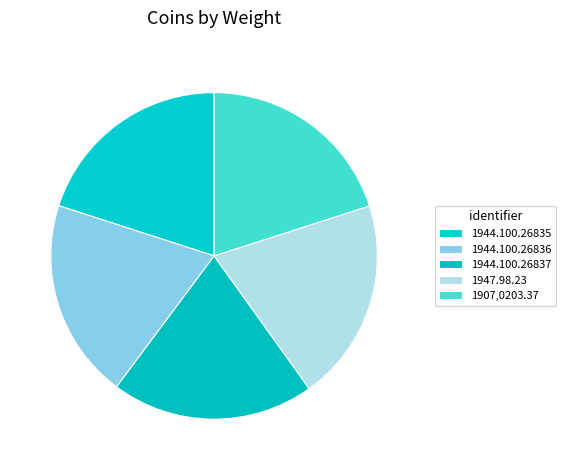

Does 1944.100.26837 represent more than half of the total?

No